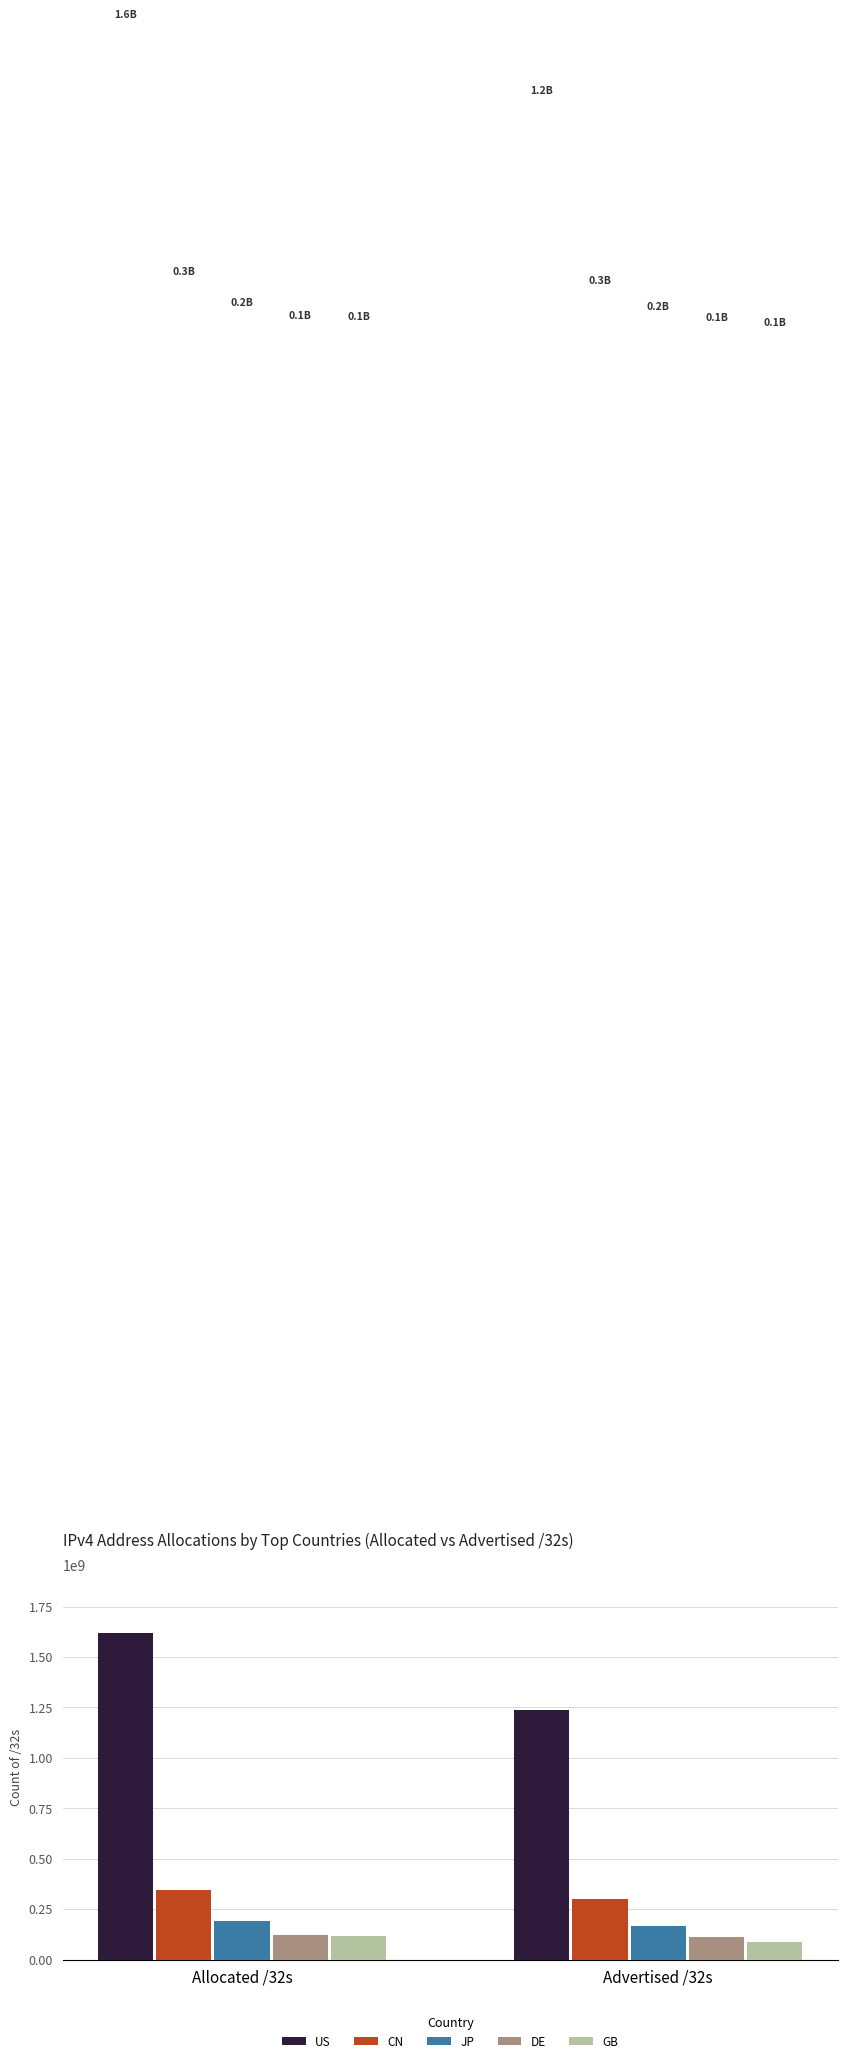

What is the spread (max minus min) of values at Advertised /32s?

1151189760